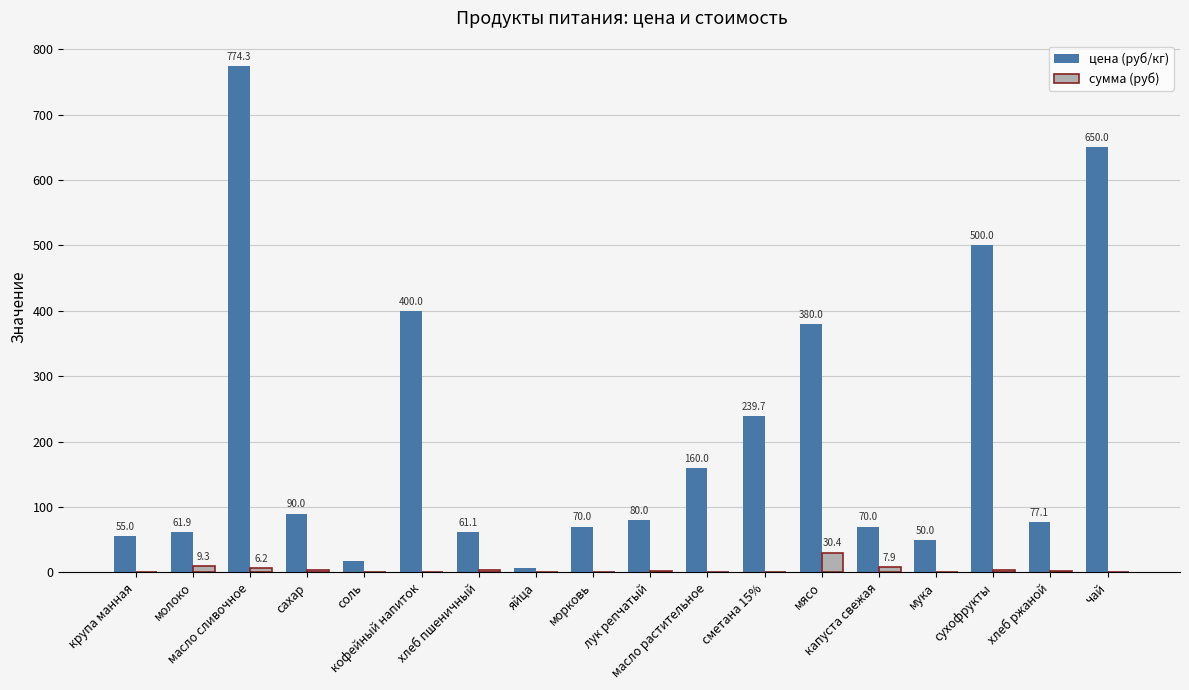

Is the value of цена (руб/кг) at молоко greater than the value of сумма (руб) at сахар?

Yes